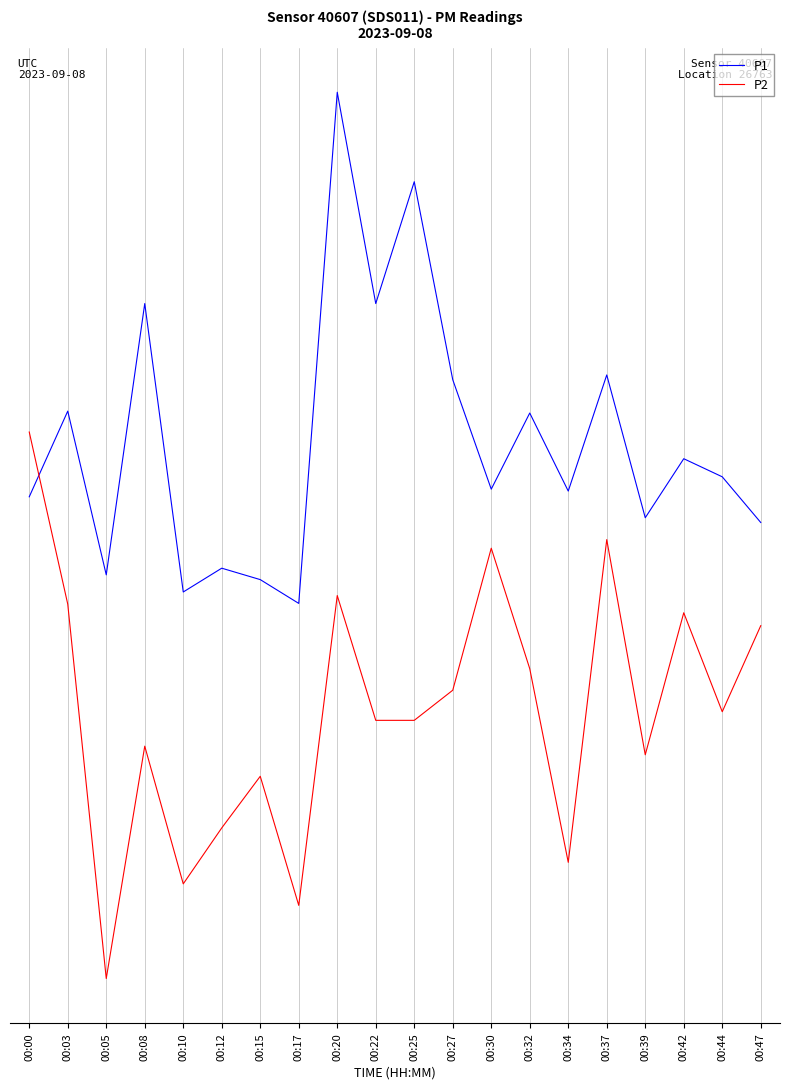

Is the value of P1 at 00:32 greater than the value of P2 at 00:30?

Yes